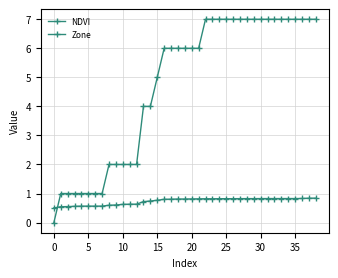

How many lines are shown in the chart?

2